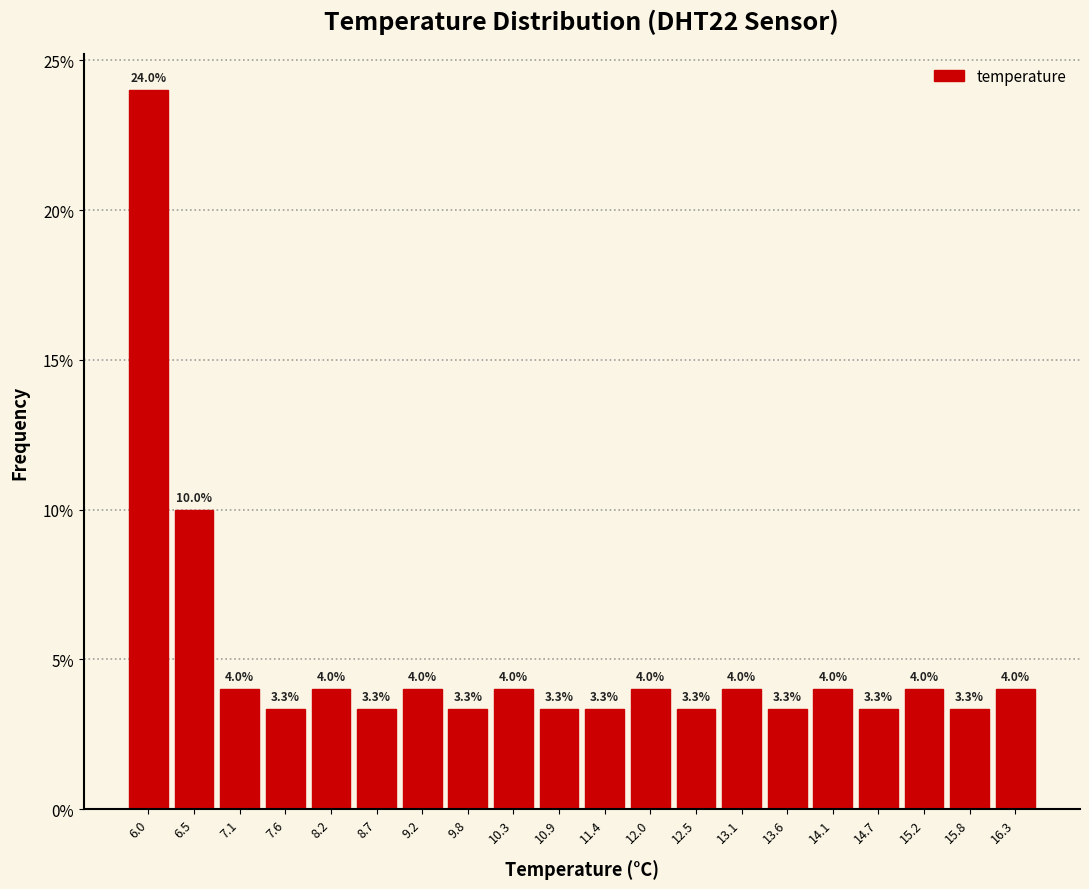

Which range on the x-axis has the tallest bar?

5.7 to 6.2